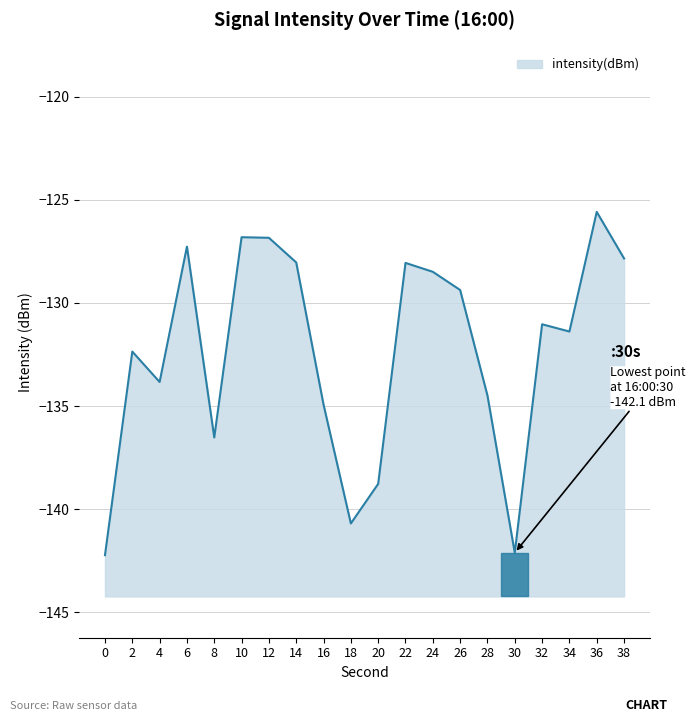

Reading left to right, transcribe all the data shown in this chart.

-142.2	-132.4	-133.8	-127.3	-136.5	-126.8	-126.8	-128.0	-134.9	-140.7	-138.8	-128.1	-128.5	-129.4	-134.5	-142.1	-131.0	-131.4	-125.6	-127.8